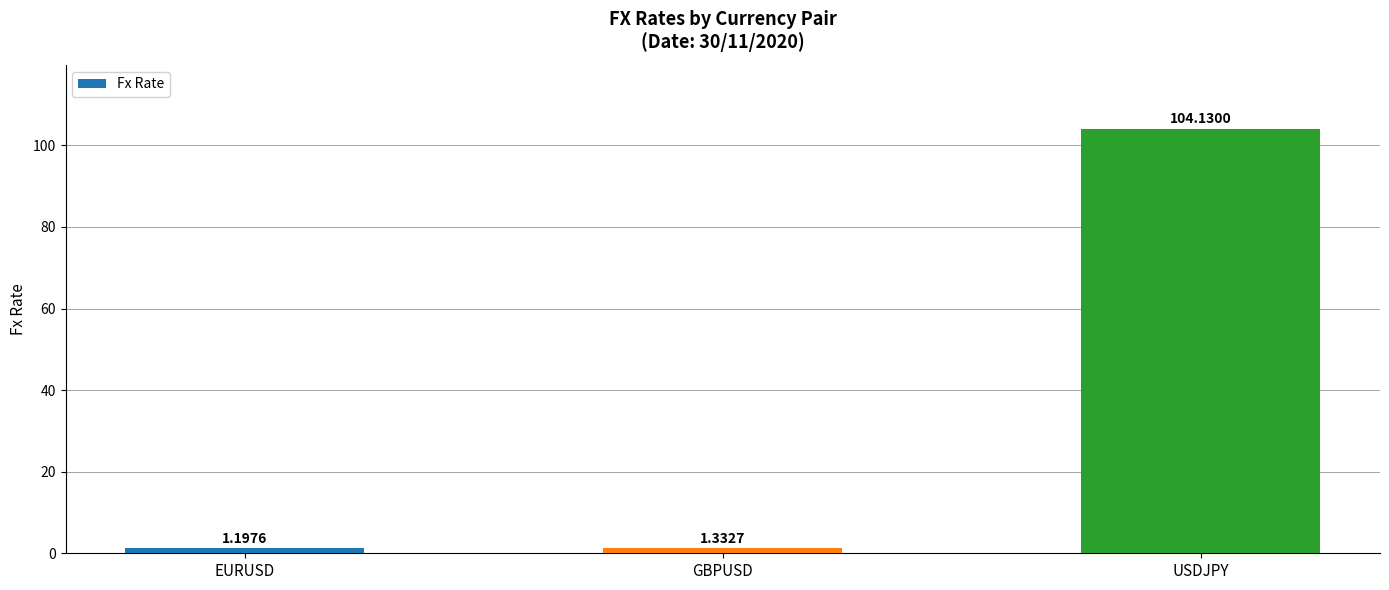

What is the label of the 3rd bar from the right?

EURUSD